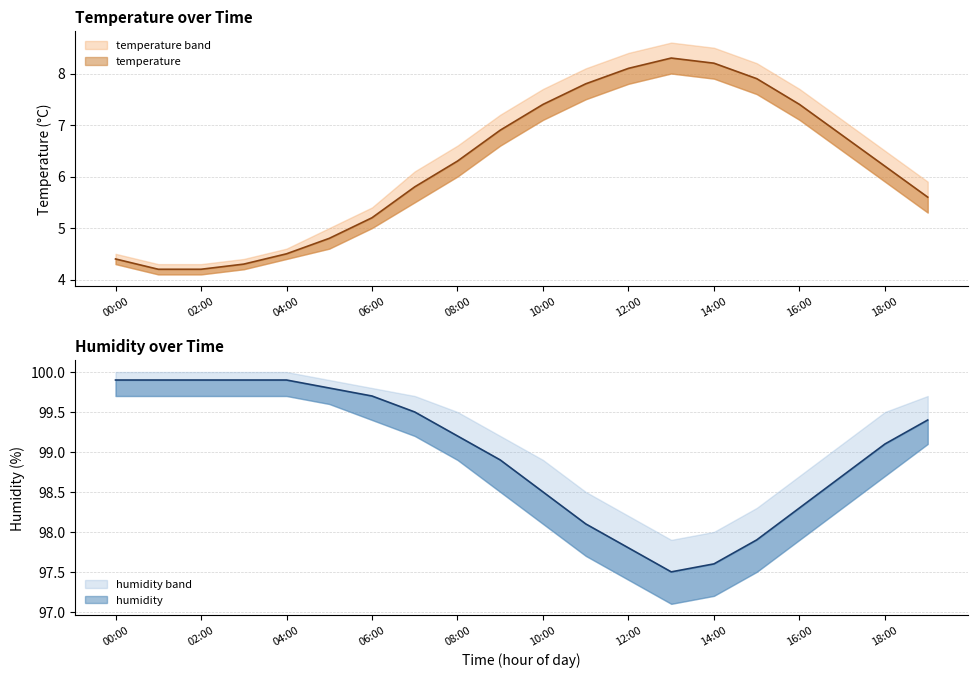

True or false: humidity and temperature intersect in this chart.

False